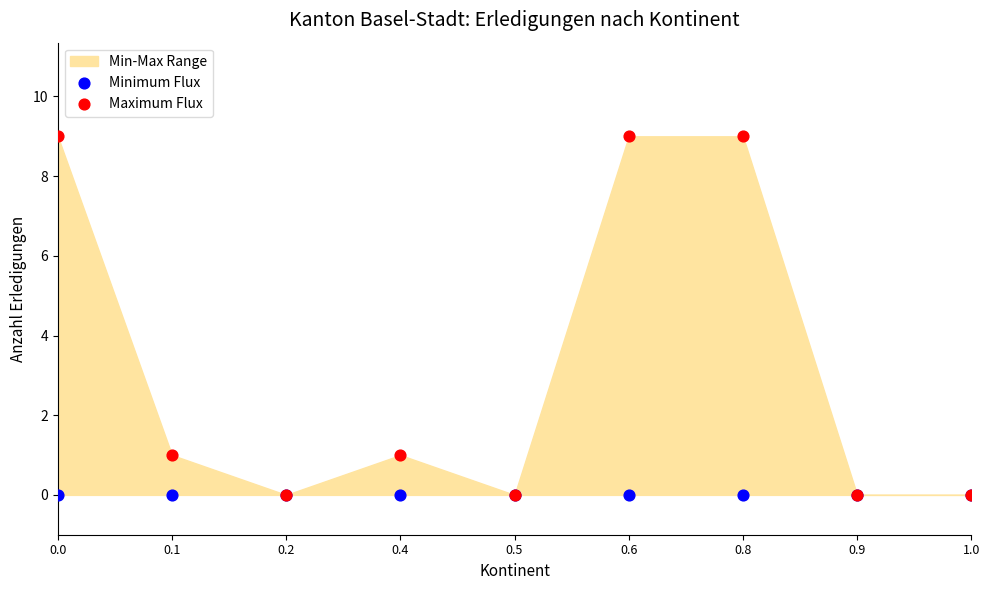

Which series has the largest Y range (max minus min)?

Maximum Flux